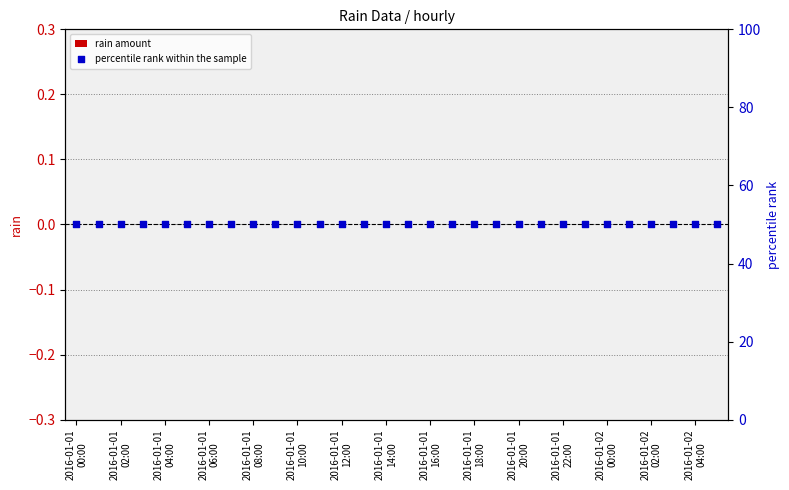

Which series has the largest Y range (max minus min)?

rain amount